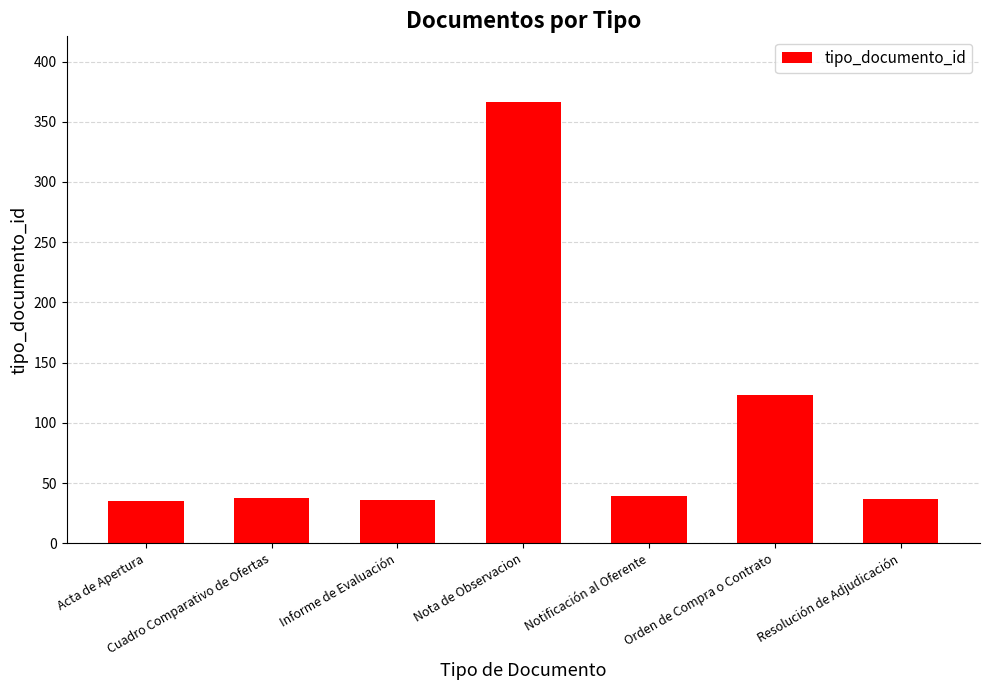

Approximately how many times larger is the value at Notificación al Oferente compared to Cuadro Comparativo de Ofertas?

1.0